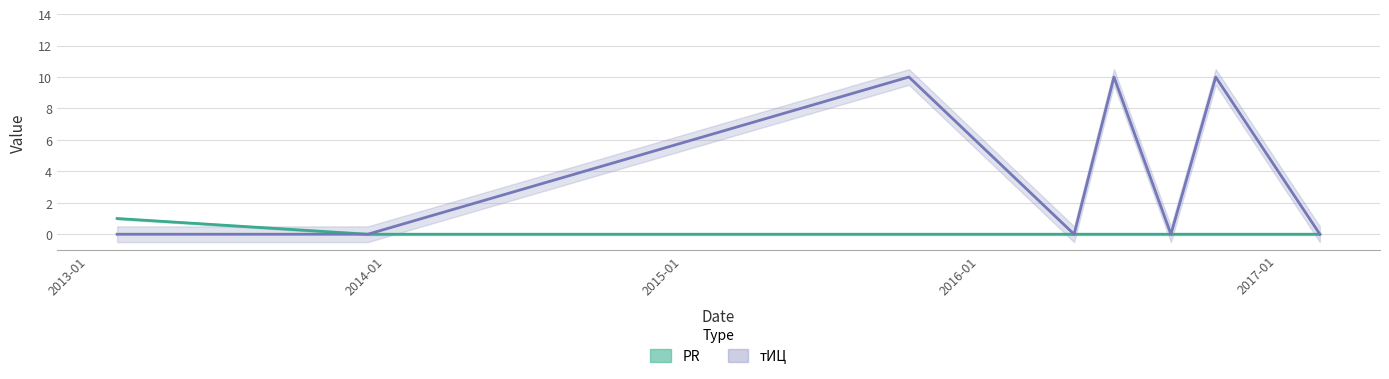

Where is the first local minimum for тИЦ?

2016-04-26